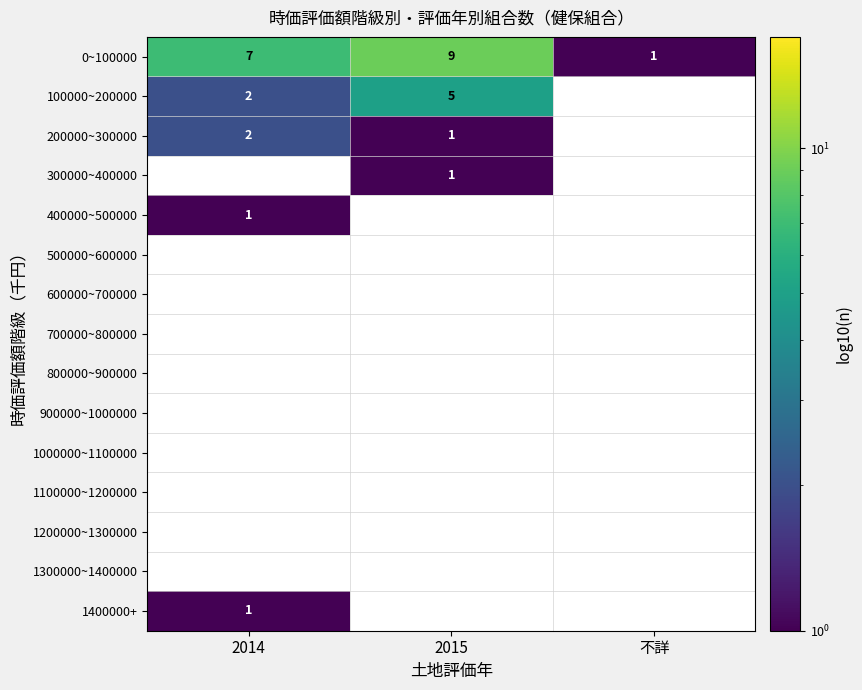

At which label does 0~100000 reach its peak?

2015